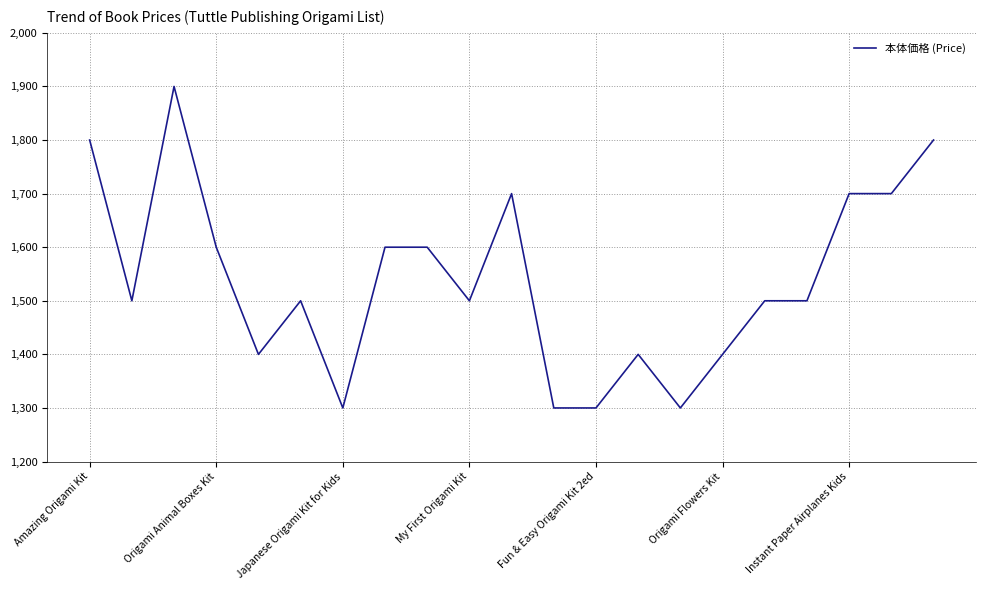

What is the average value?

1538